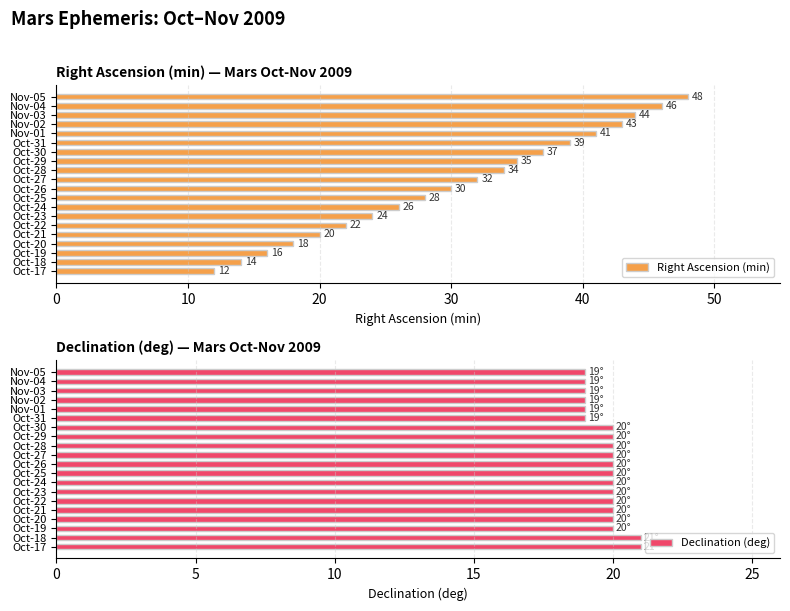

How many distinct data groups are displayed?

2